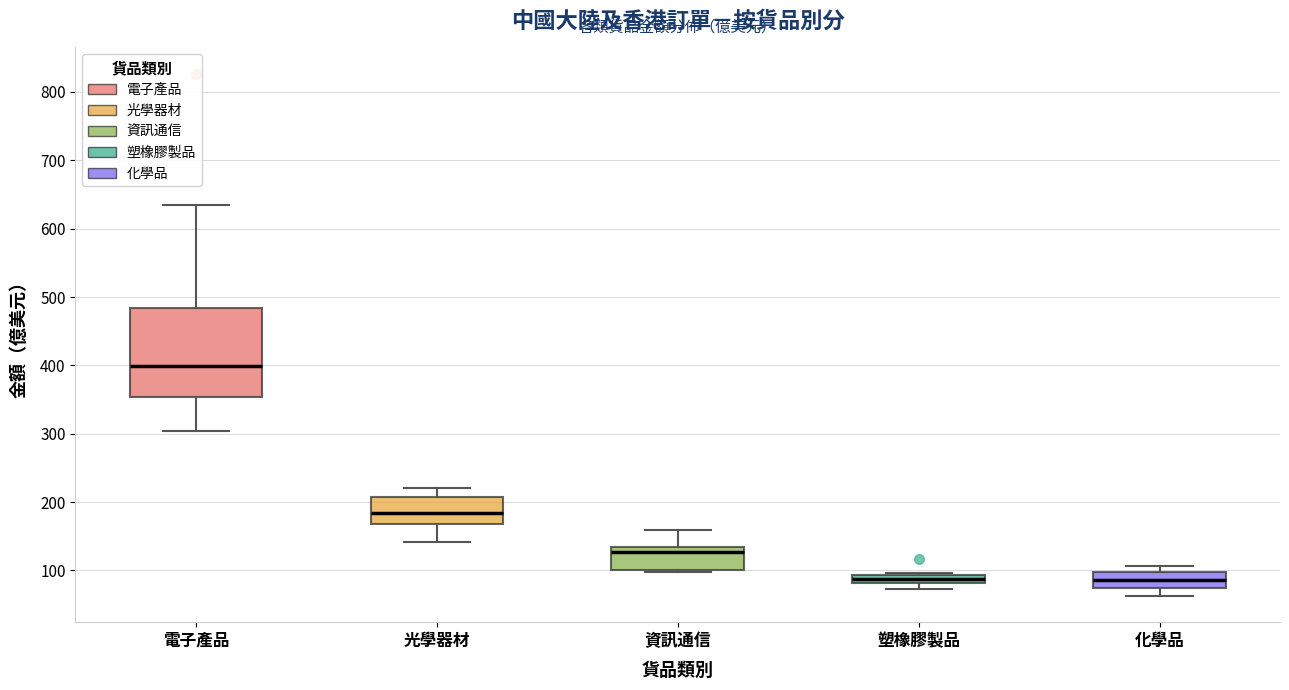

Which box has the highest median line?

電子產品